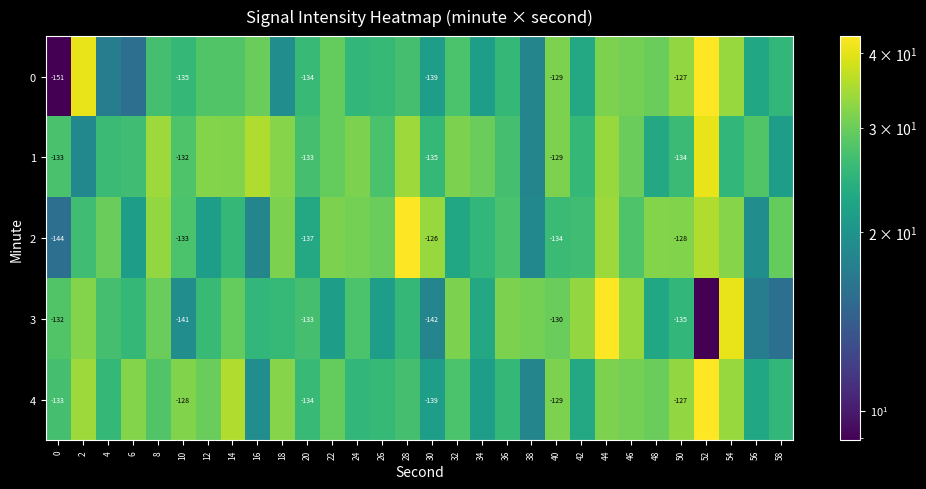

What is the greatest value displayed?

42.8